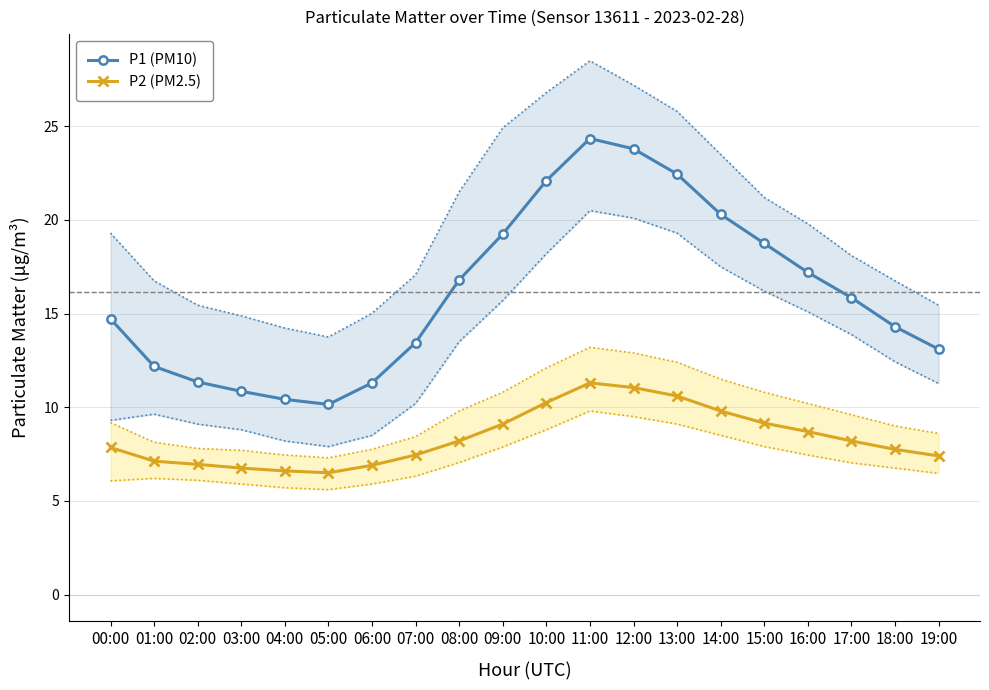

What position from the left is 18:00?

19